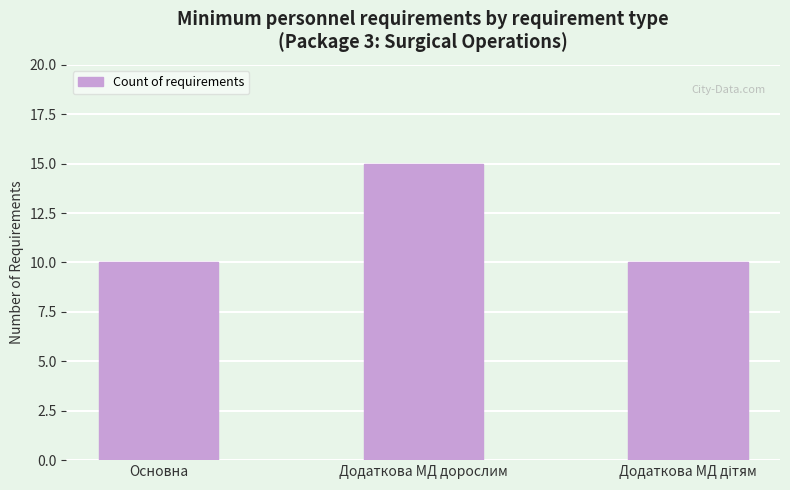

Does the chart contain stacked bars?

No